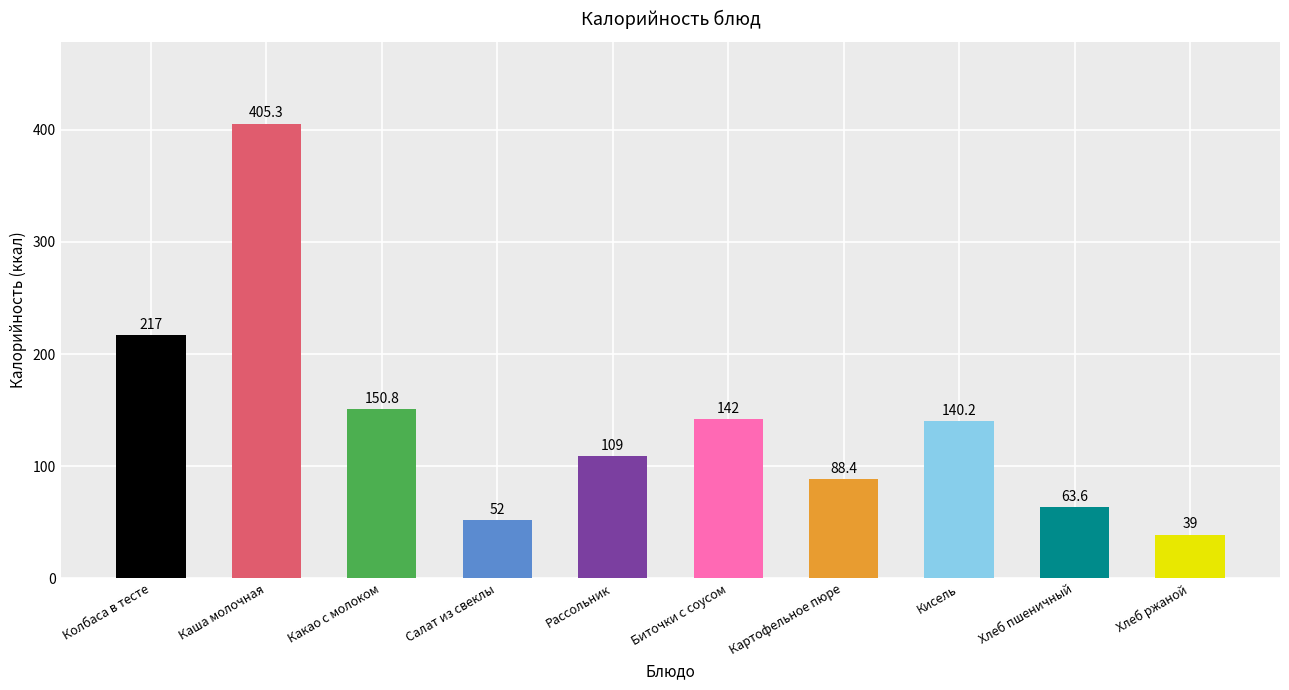

List the labels in order of value, largest first.

Каша молочная, Колбаса в тесте, Какао с молоком, Биточки с соусом, Кисель, Рассольник, Картофельное пюре, Хлеб пшеничный, Салат из свеклы, Хлеб ржаной